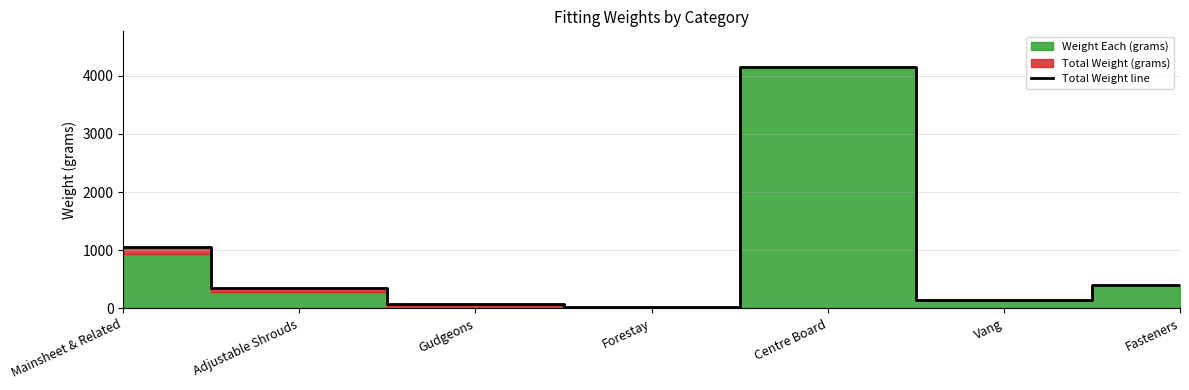

Between Forestay and Adjustable Shrouds, which is larger?

Adjustable Shrouds